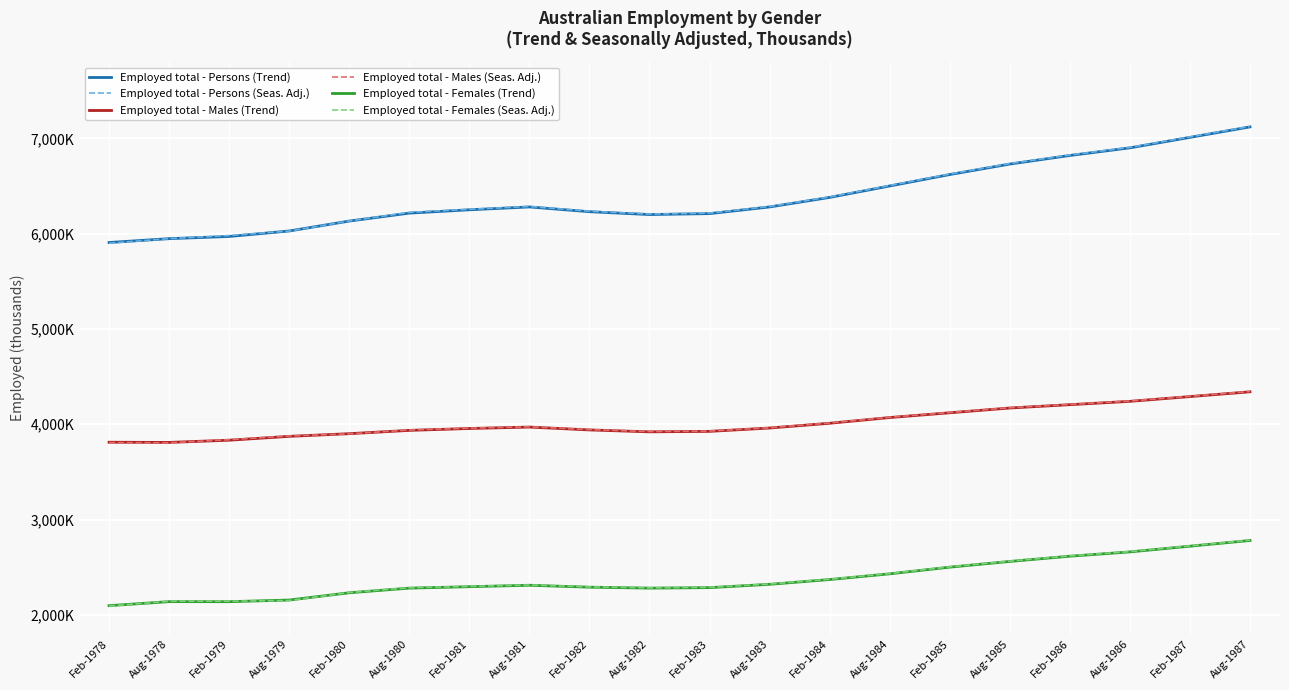

What is the minimum value shown in the chart?

2092.6